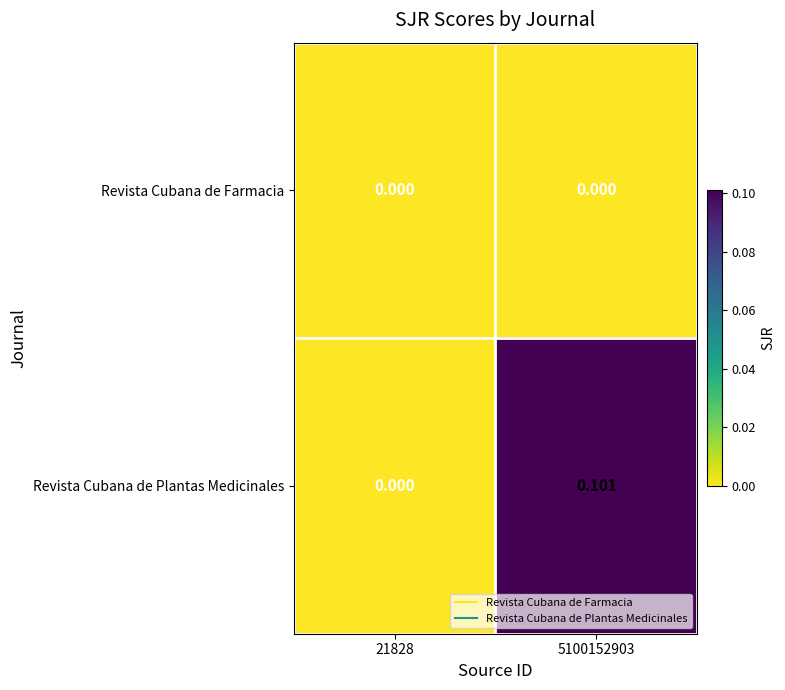

Is the value of Revista Cubana de Plantas Medicinales at 5100152903 greater than the value of Revista Cubana de Farmacia at 21828?

Yes